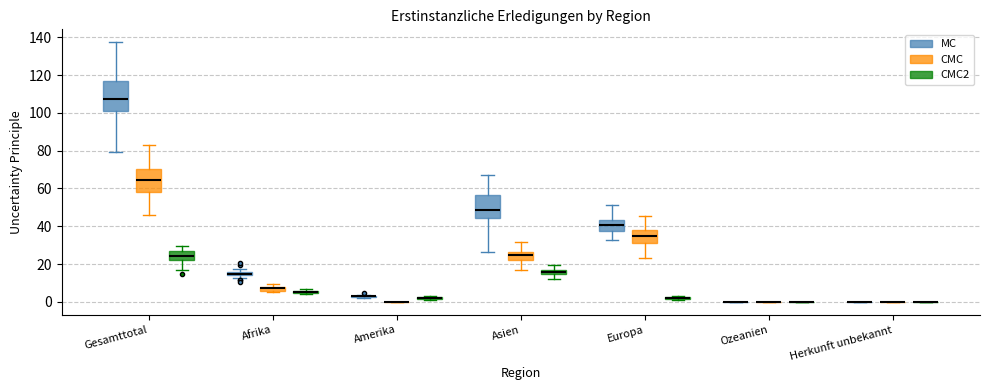

Where does the upper whisker of the box for Gesamttotal (MC) end on the y-axis? The values are not printed on the chart, so give them approximately, as read against the axis.

138